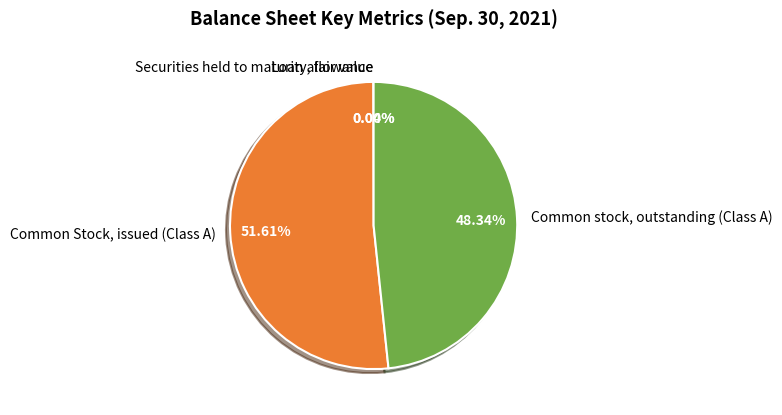

Approximately how many times larger is the value at Common stock, outstanding (Class A) compared to Common Stock, issued (Class A)?

0.9